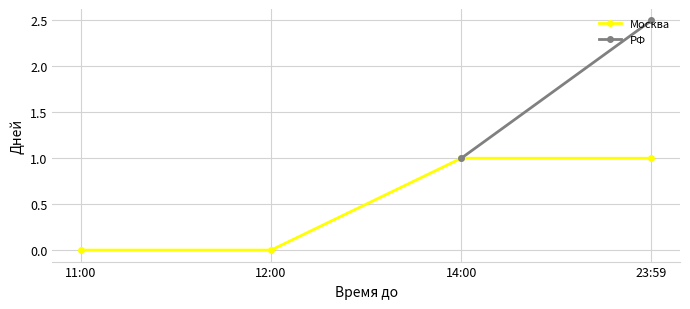

Rank the series by their maximum value, from lowest to highest.

Москва, РФ